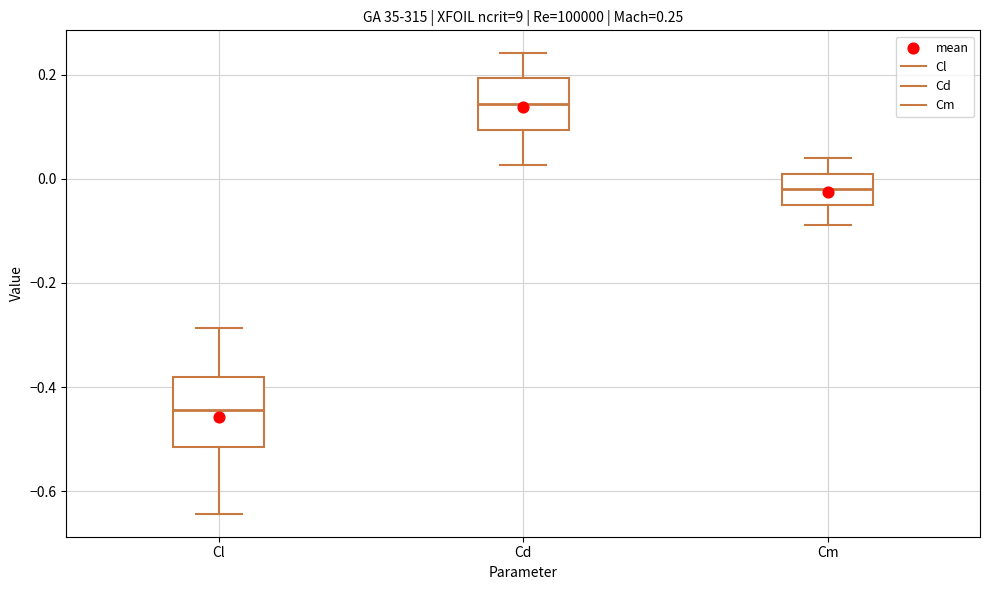

Which box is the tallest, from its lower edge to its upper edge?

Cl